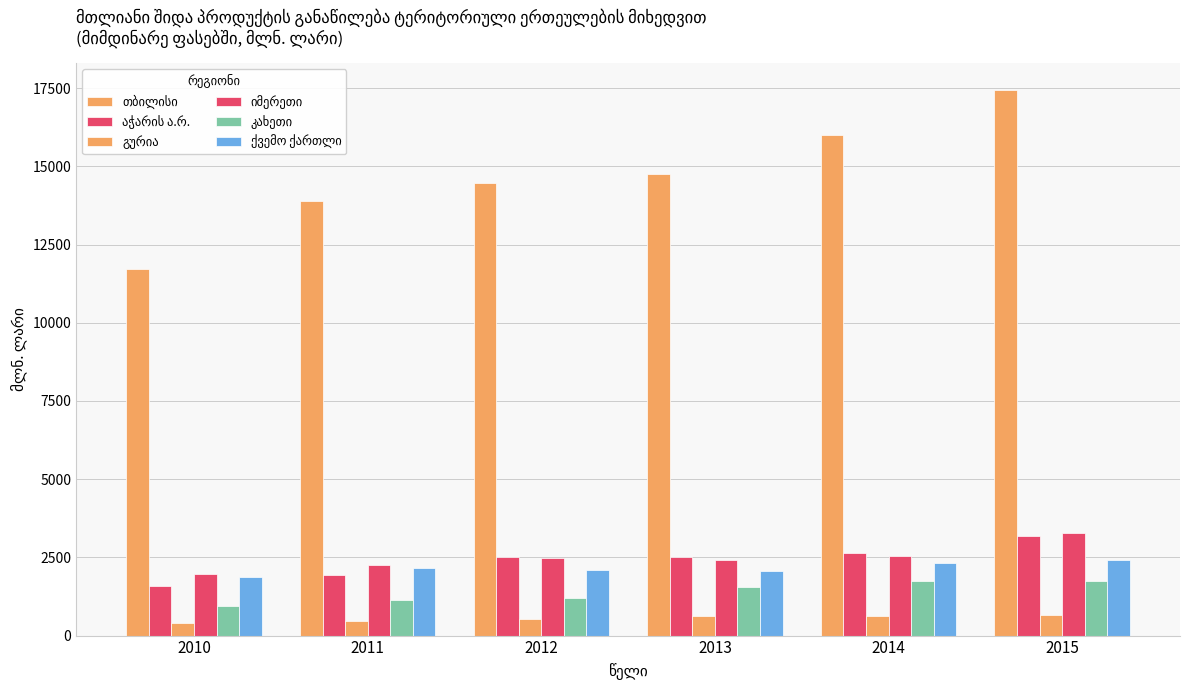

Where does the კახეთი series first go above 1538?

2013